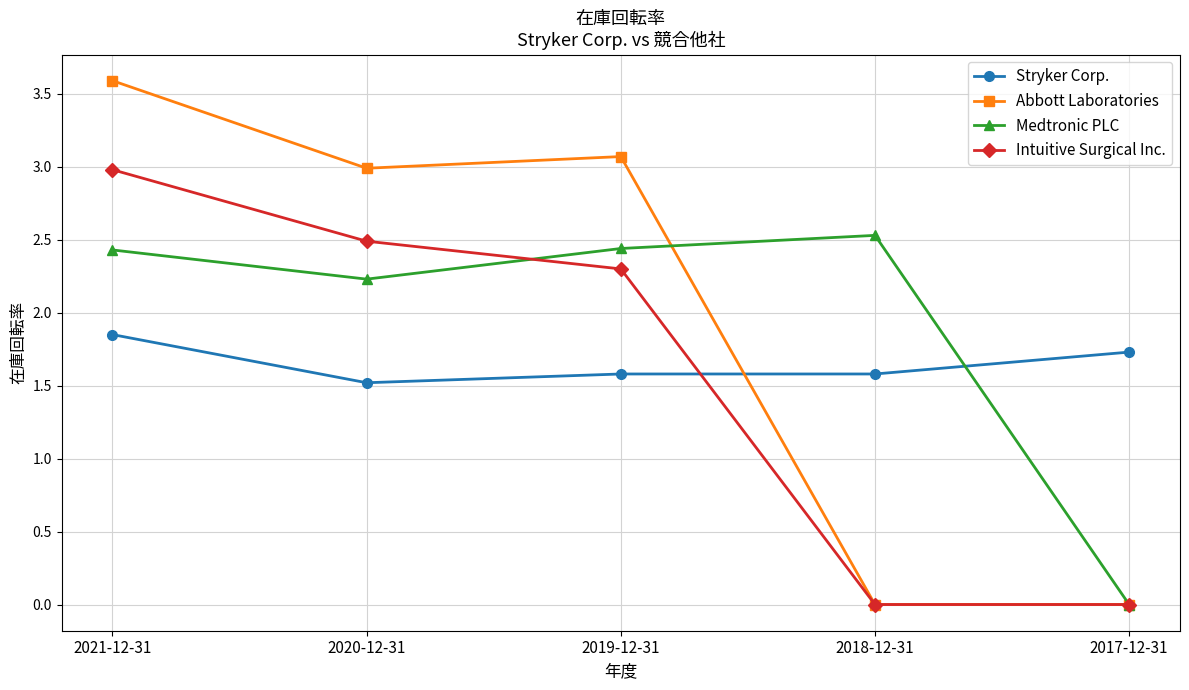

Rank the series at 2019-12-31 from lowest to highest value.

Stryker Corp., Intuitive Surgical Inc., Medtronic PLC, Abbott Laboratories